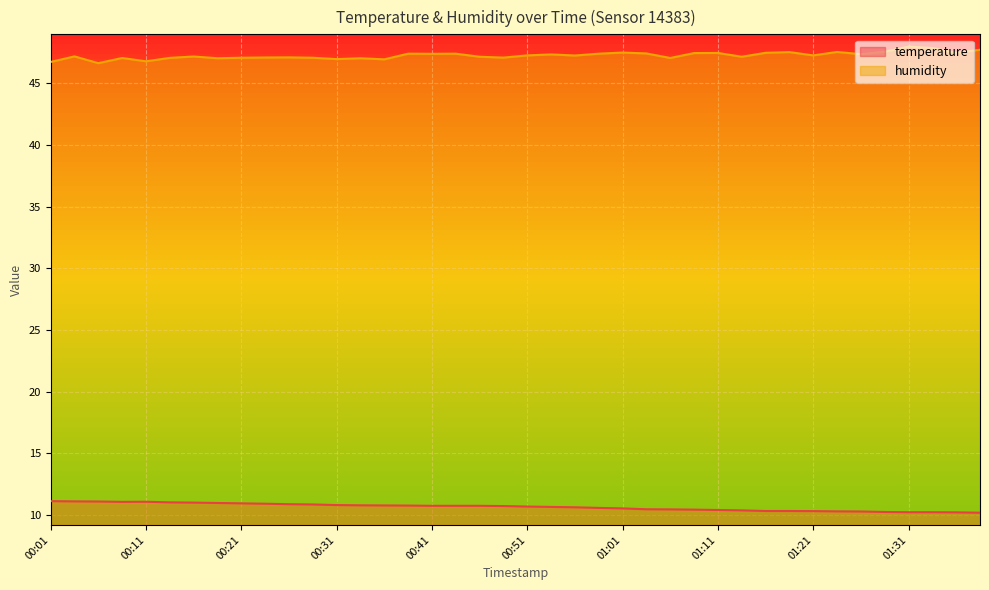

Which series has the largest total across all categories?

humidity